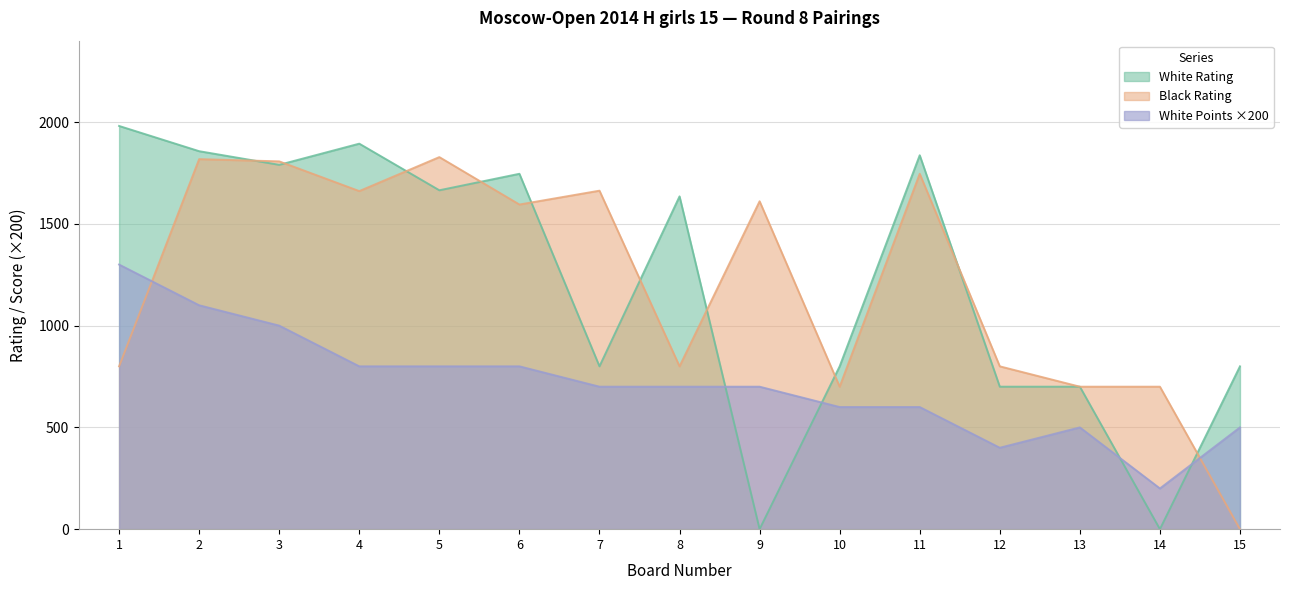

Does the chart display data point markers on the line(s)?

No